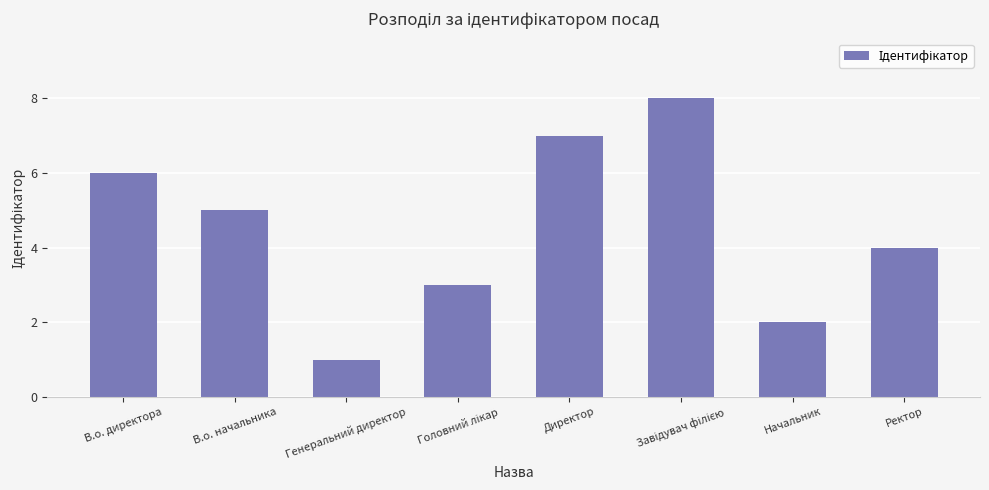

Which category has the lowest value across all series?

Генеральний директор